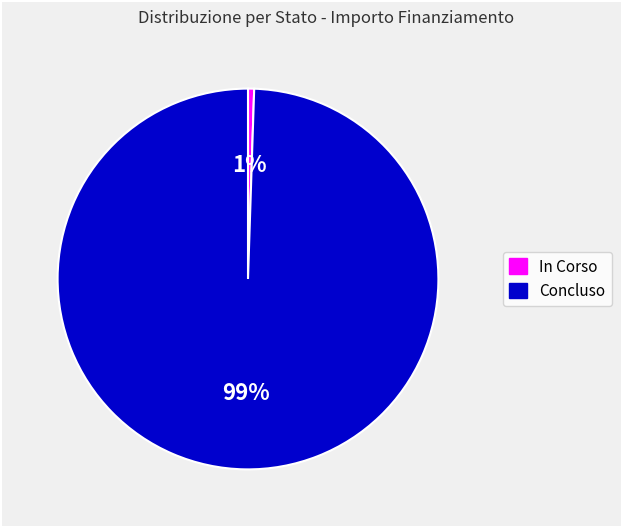

How many slices are in this pie chart?

2